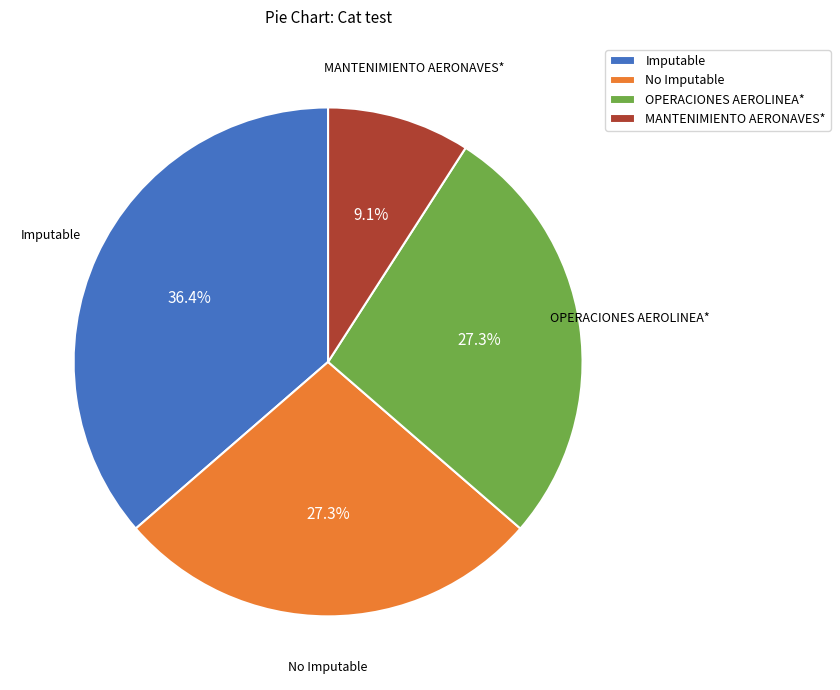

What is the largest slice in the pie chart?

Imputable